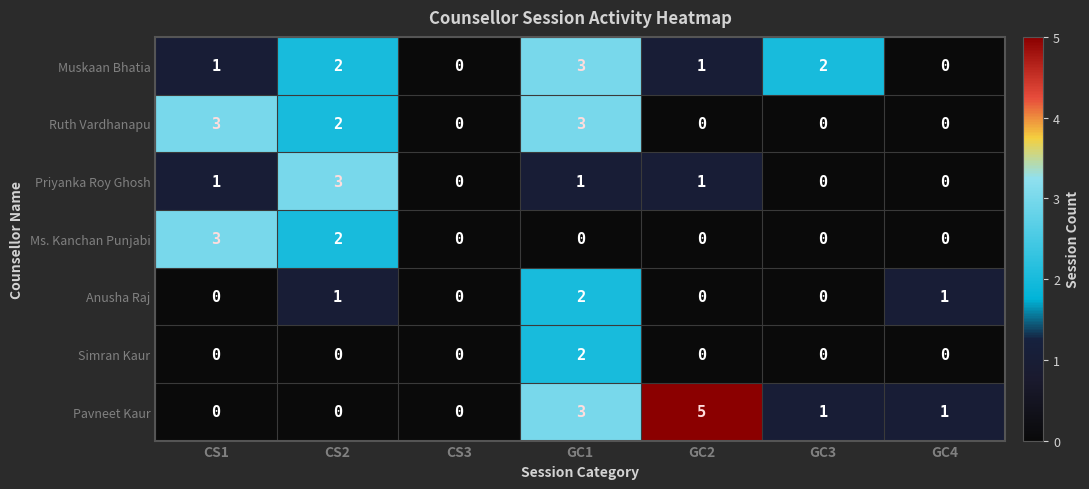

At which category is the sum across all series the highest?

GC1